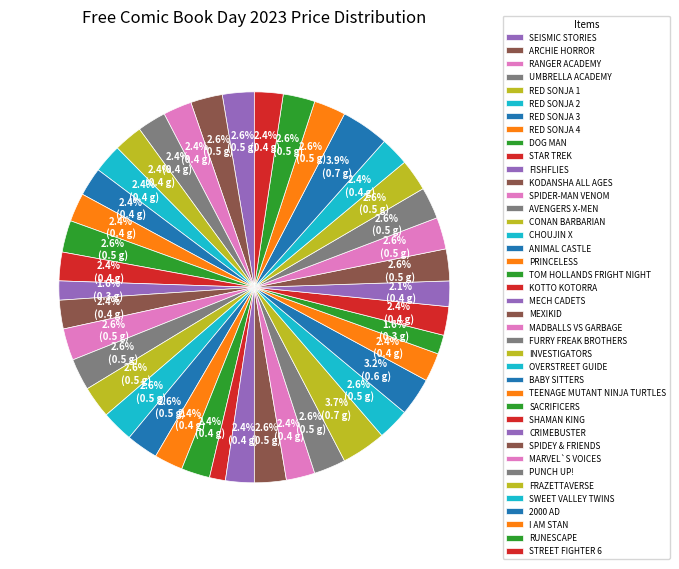

How many slices are in this pie chart?

40